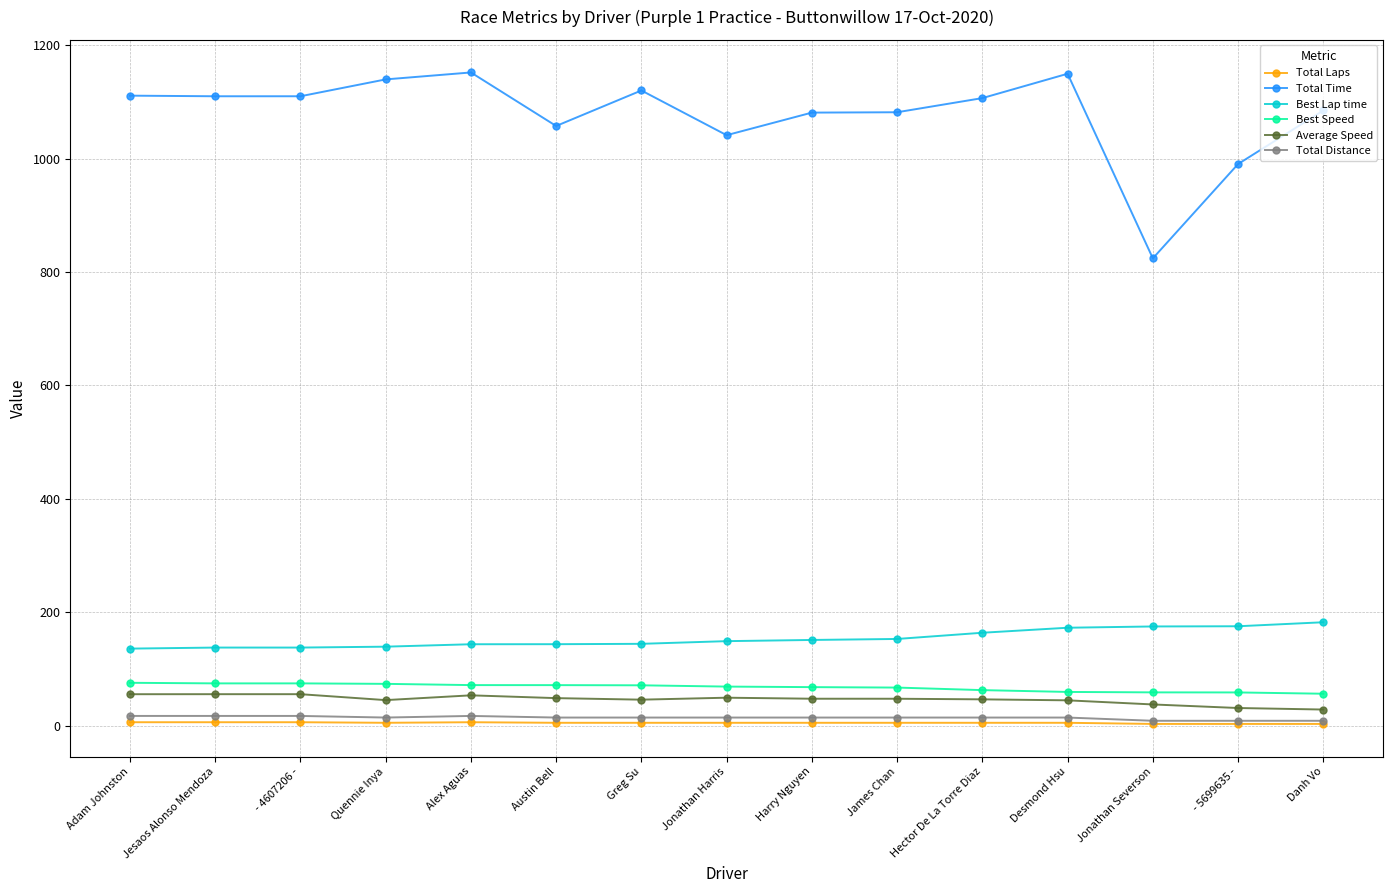

True or false: Total Time has a value of 1041.4 at Jonathan Harris.

True